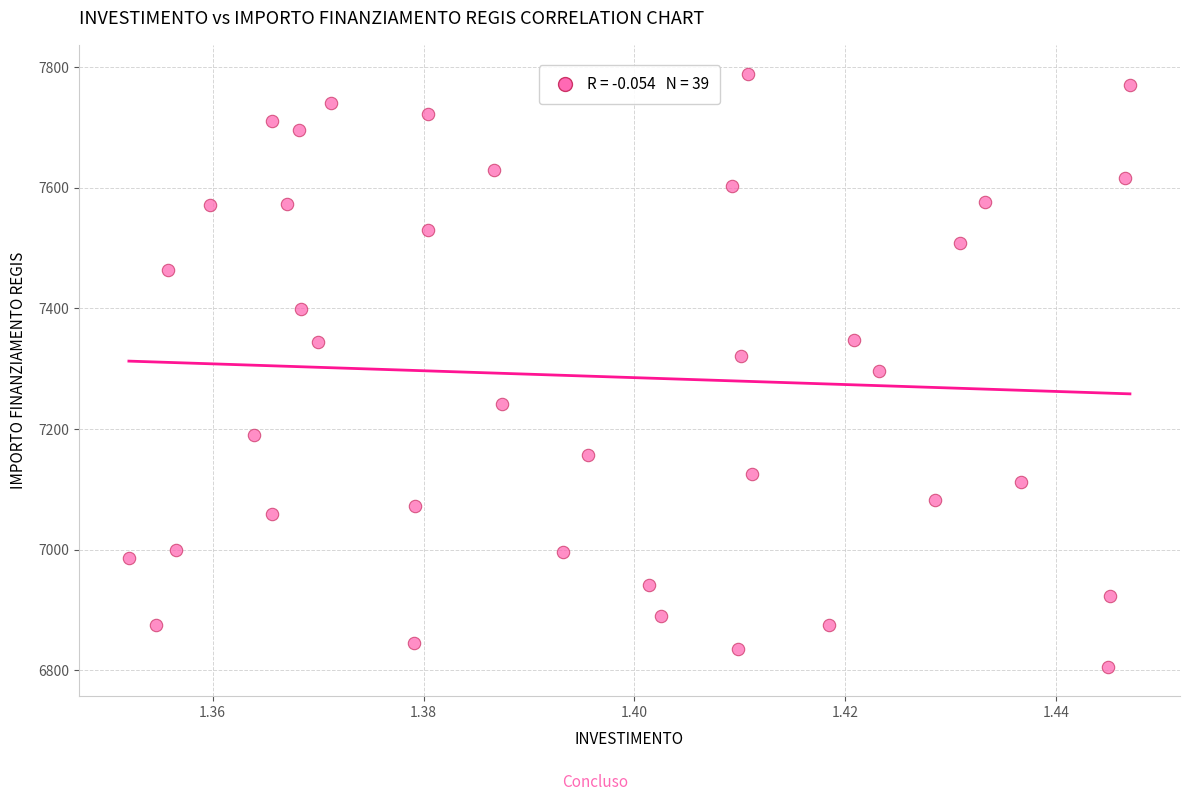

What is the range of Y values (max minus min)?

981.4